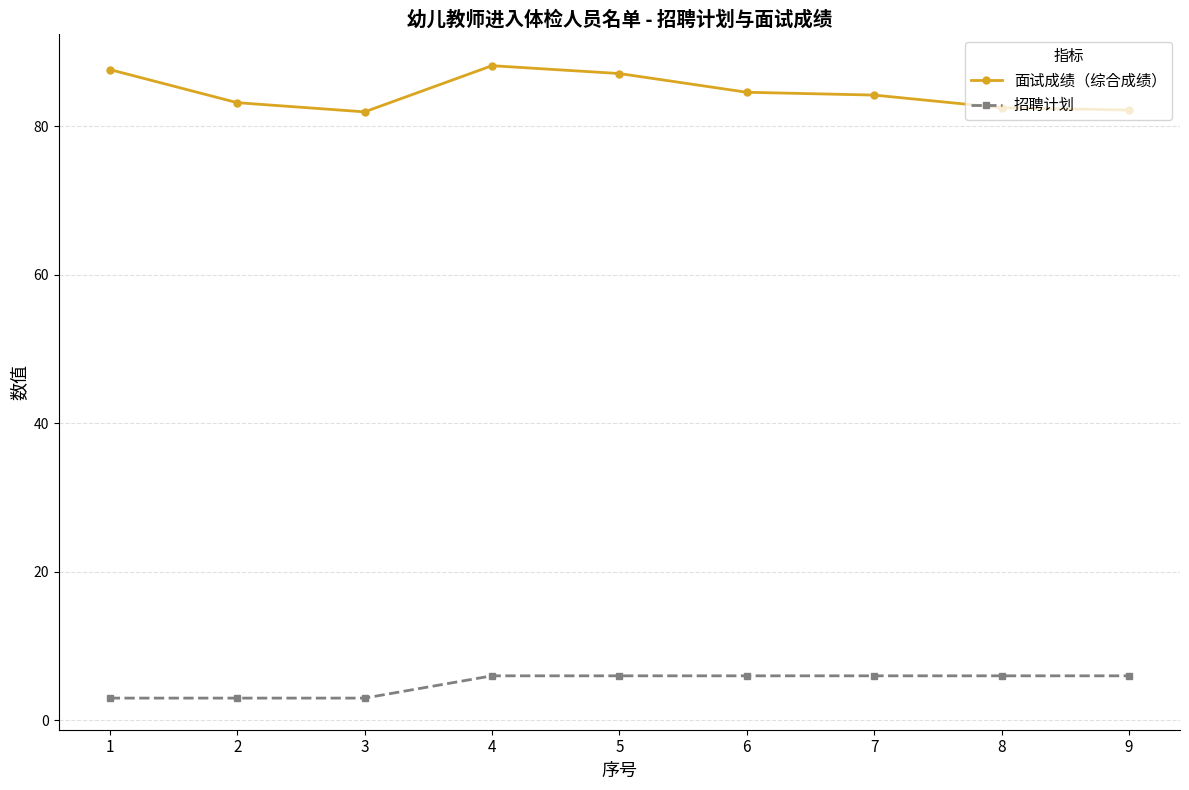

Which series has the largest total across all categories?

面试成绩（综合成绩）